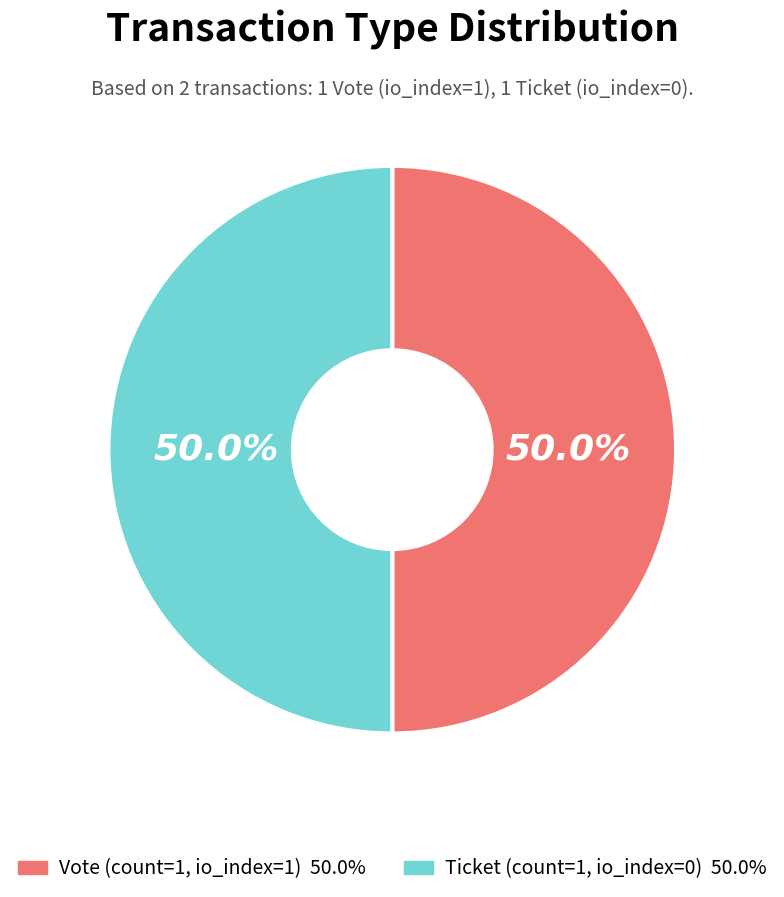

Which category has the biggest portion of the pie?

Vote (io_index=1)